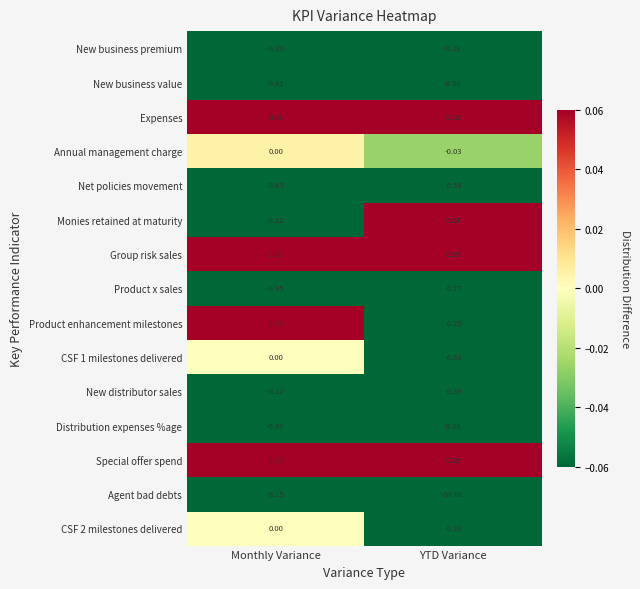

Which series changed the most between Monthly Variance and YTD Variance?

Agent bad debts